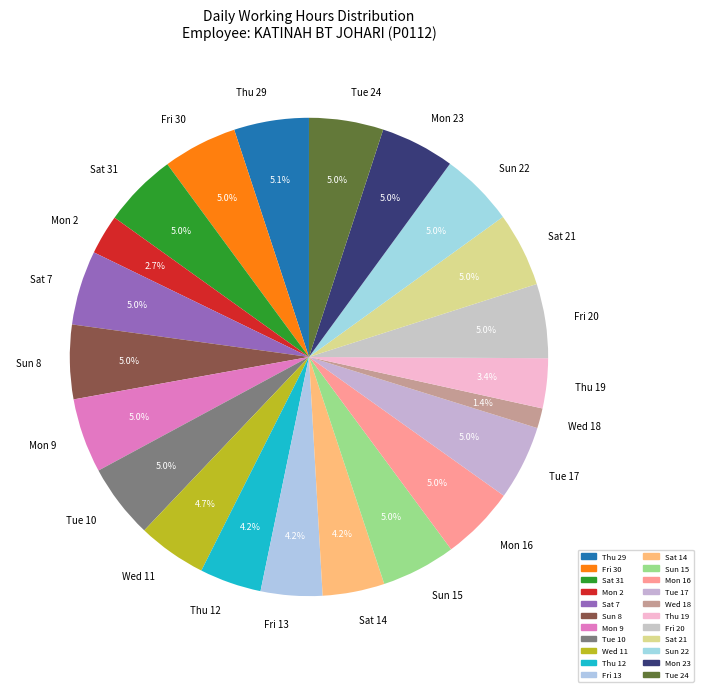

Is it true that Mon 2 is 3% of the pie?

True